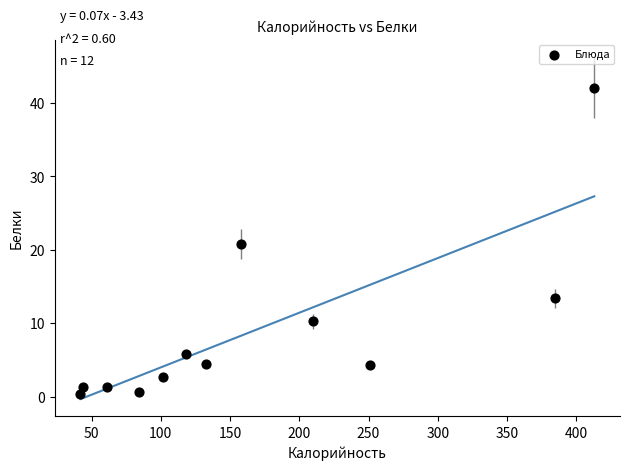

What is the range of X values (max minus min)?

371.0